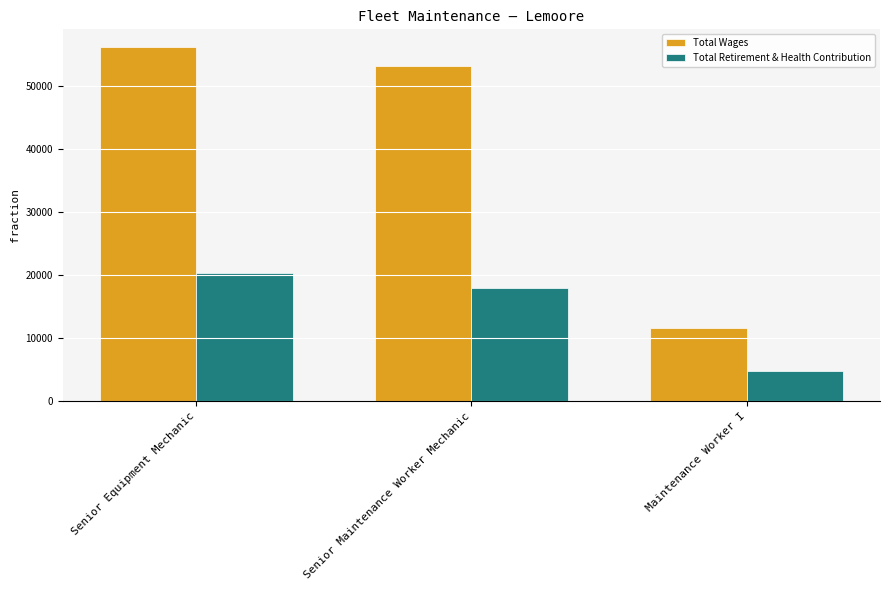

Is it true that Total Wages equals 31421 at Senior Maintenance Worker Mechanic?

False